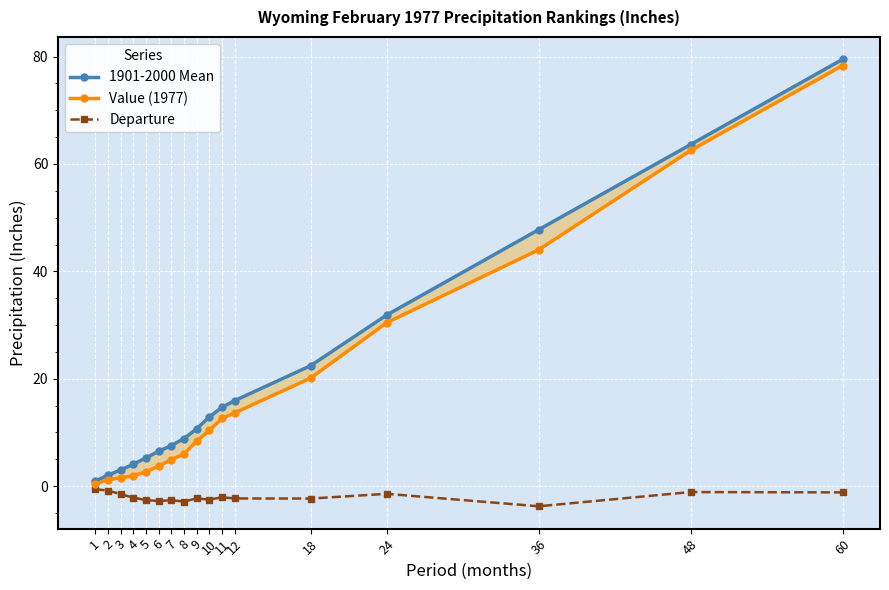

At which category does Departure reach its first local peak?

7